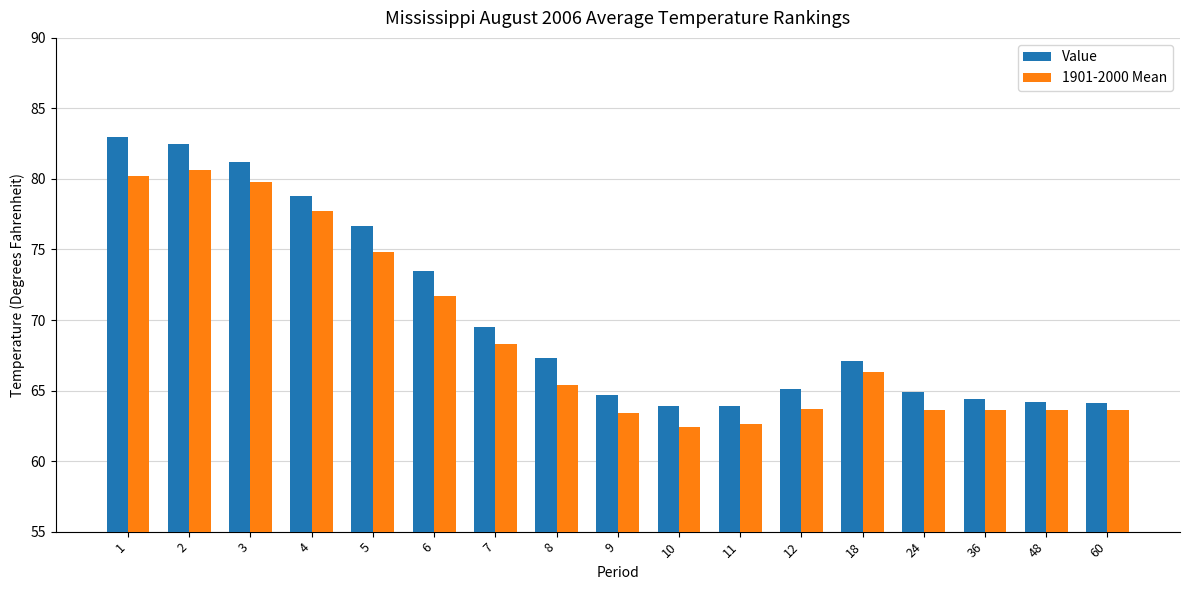

How many groups of bars are there?

17